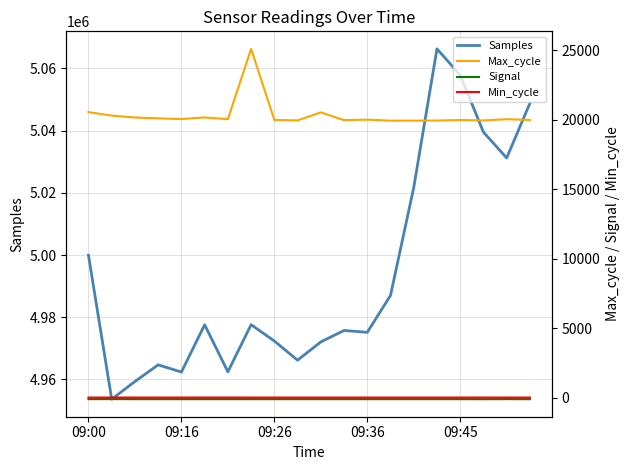

True or false: Samples and Signal intersect in this chart.

False